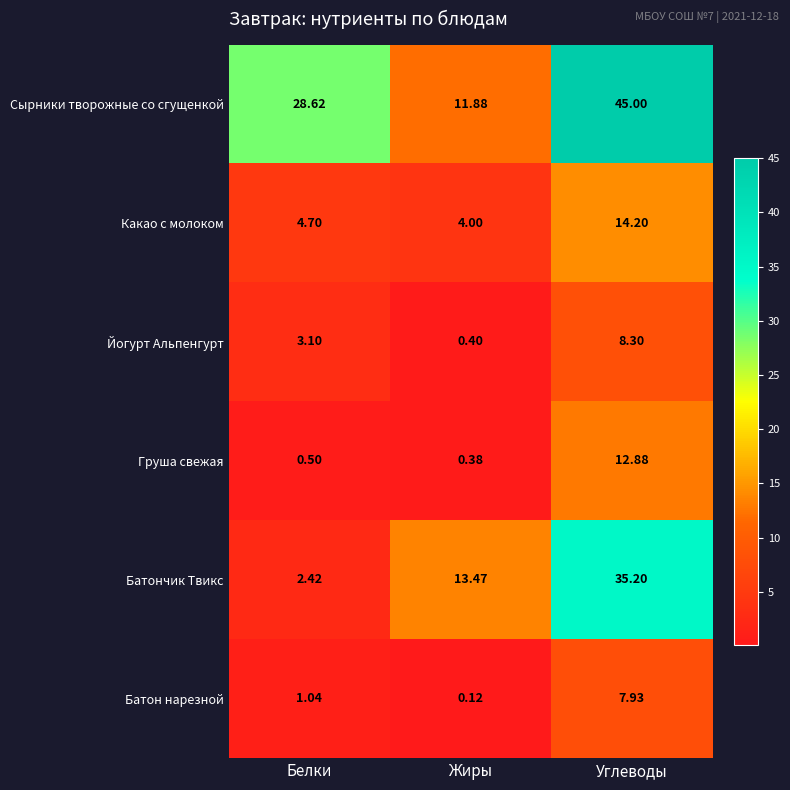

Which series changed the most between Белки and Углеводы?

Батончик Твикс